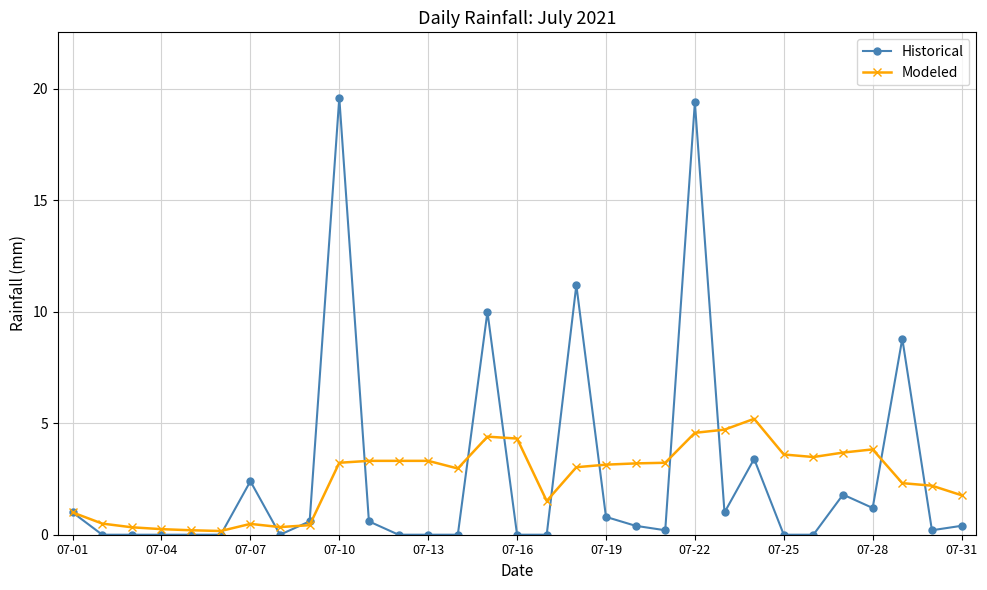

True or false: Historical has more than 0 points higher than both neighbors.

True